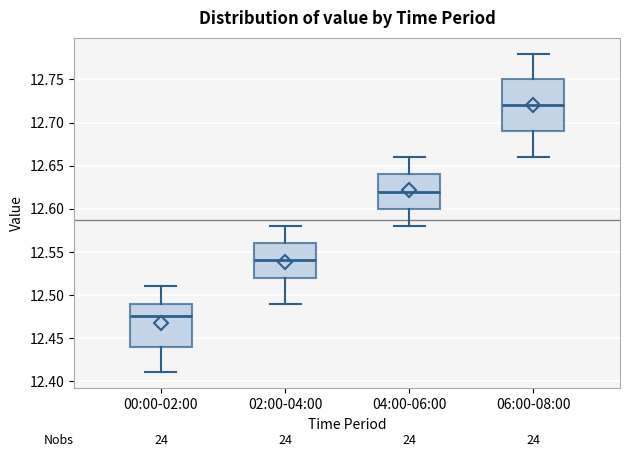

Reading left to right, transcribe this box plot: for each box, give where its median line is, the range the box spans, and where its two whiskers end, as read against the y-axis. The values are not printed on the chart, so give them approximately, as read against the axis.

00:00-02:00: median 12.475, box 12.440 to 12.490, whiskers 12.410 to 12.510
02:00-04:00: median 12.540, box 12.520 to 12.560, whiskers 12.490 to 12.580
04:00-06:00: median 12.620, box 12.600 to 12.640, whiskers 12.580 to 12.660
06:00-08:00: median 12.720, box 12.690 to 12.750, whiskers 12.660 to 12.780